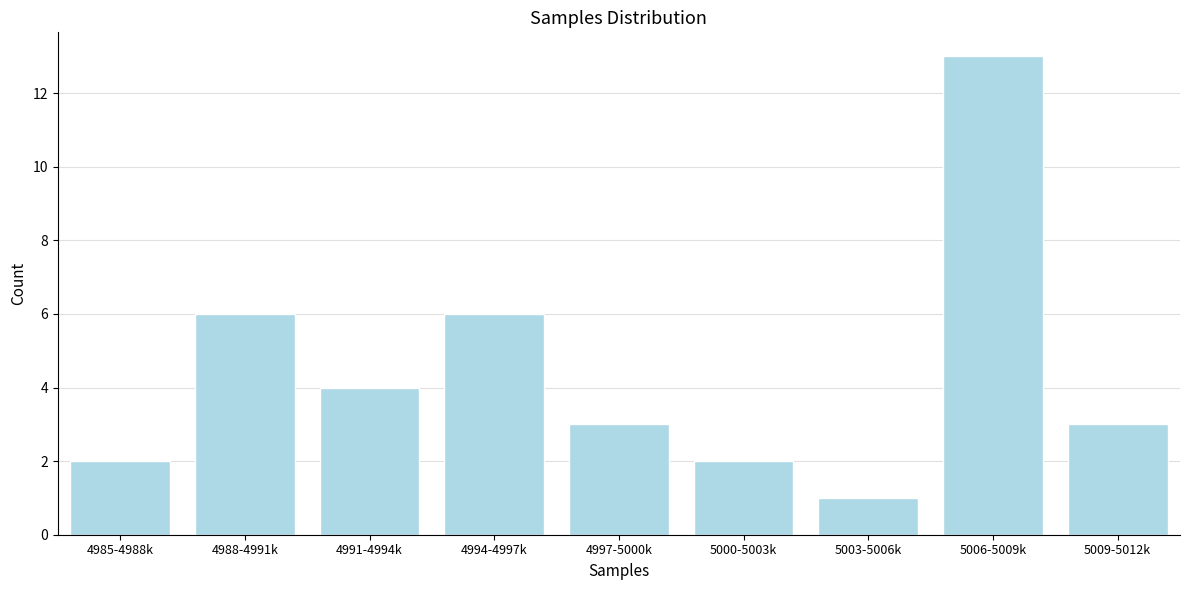

Reading right to left, transcribe all the data shown in this chart.

5009-5012k=3	5006-5009k=13	5003-5006k=1	5000-5003k=2	4997-5000k=3	4994-4997k=6	4991-4994k=4	4988-4991k=6	4985-4988k=2